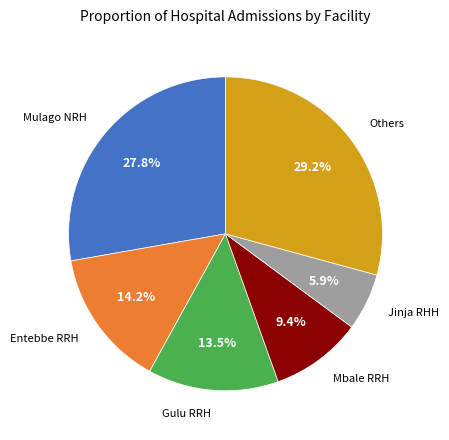

Is there a majority slice in this chart?

No